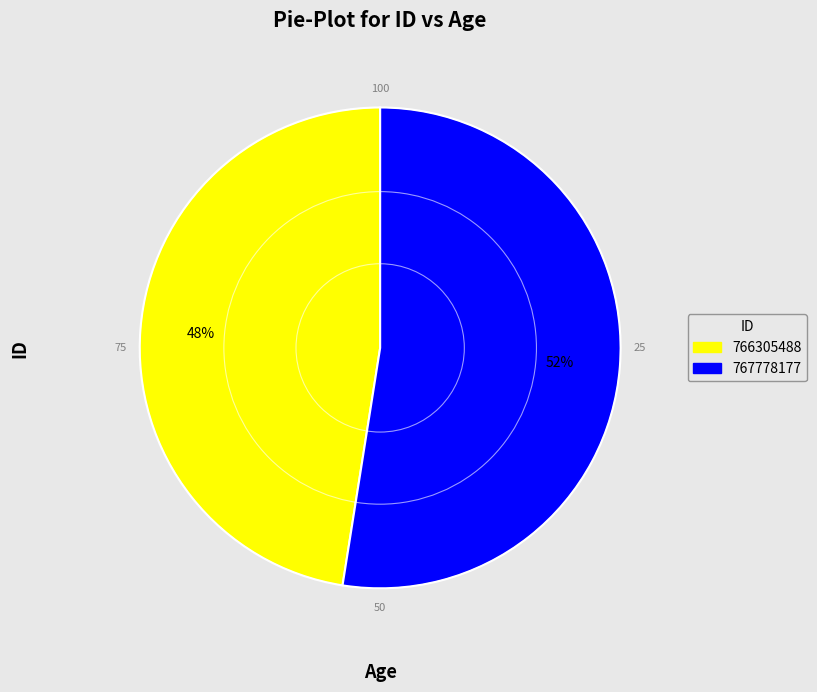

Which slice is the smallest?

766305488